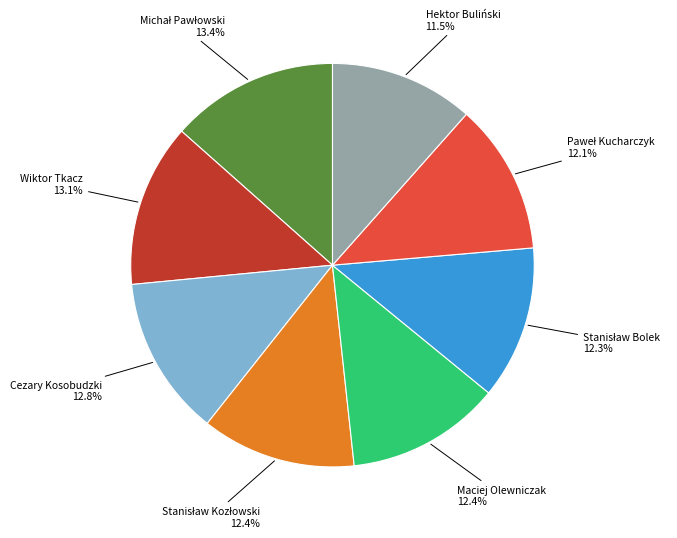

Is there any slice that represents more than half of the pie?

No